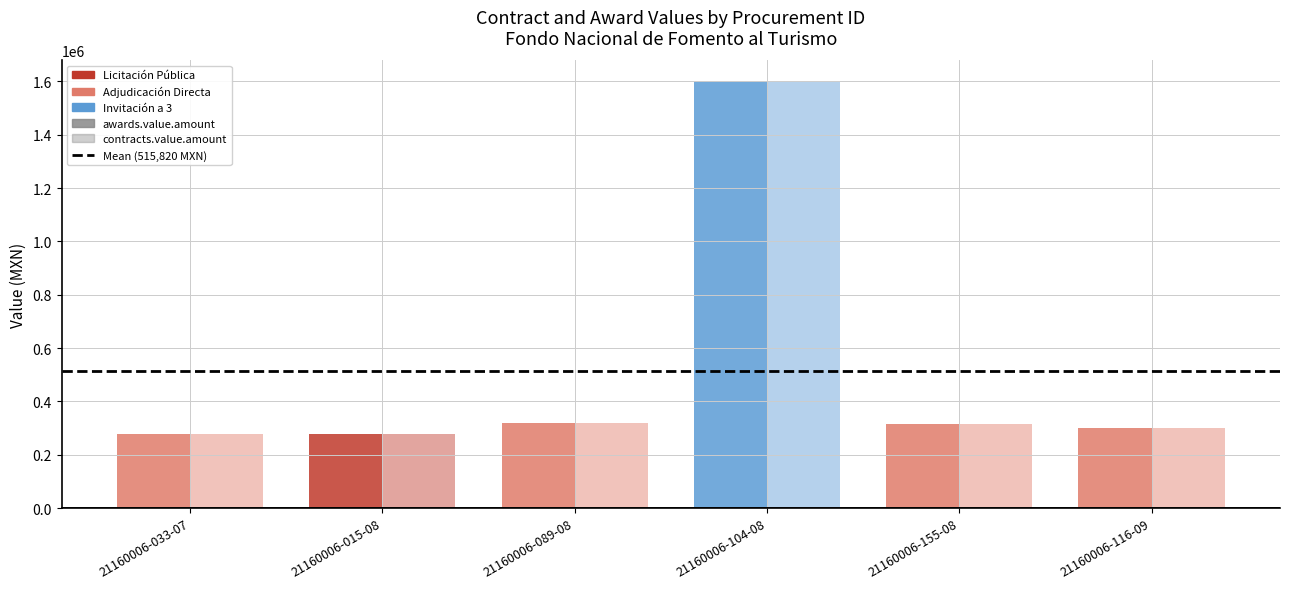

Rank the series at 21160006-089-08 from lowest to highest value.

awards.value.amount, contracts.value.amount